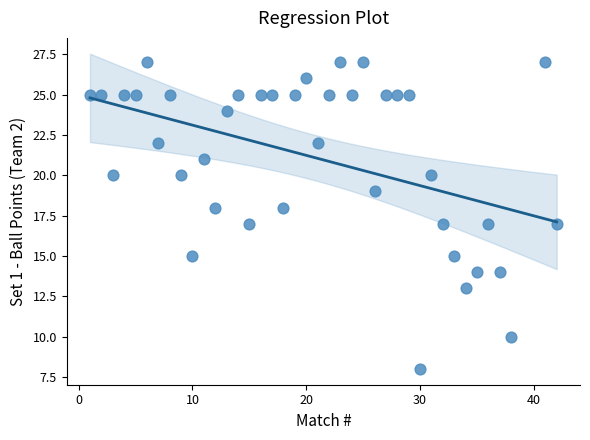

What is the range of X values (max minus min)?

41